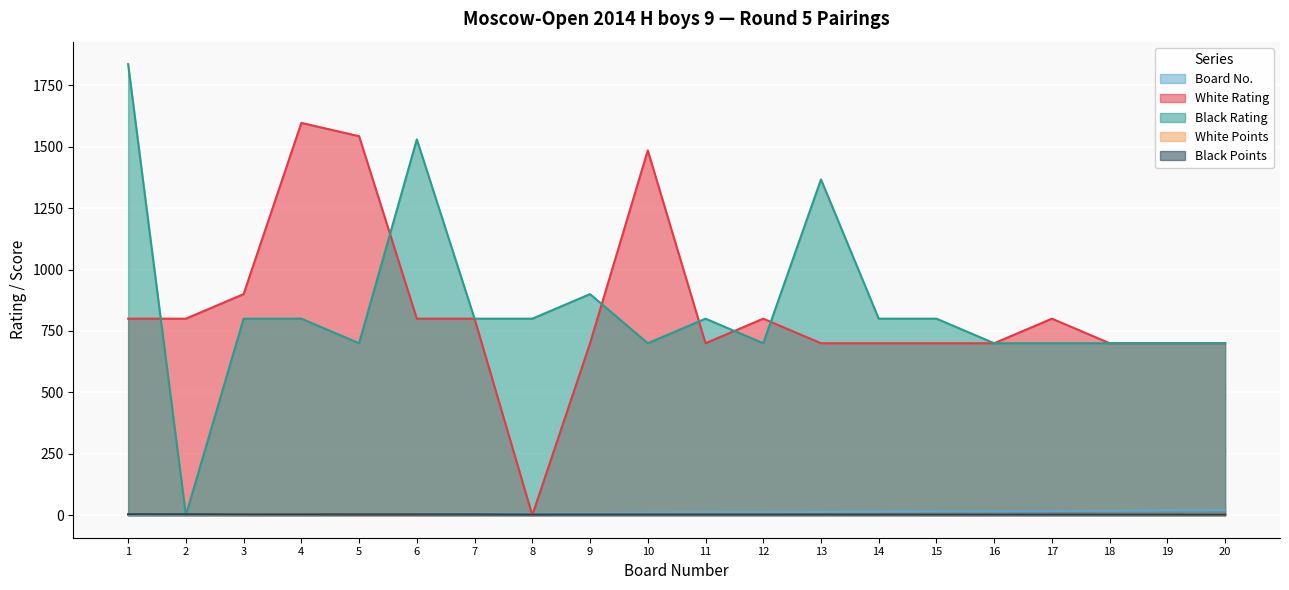

What is the value of the White Rating point at the 15th from the left?

700.0